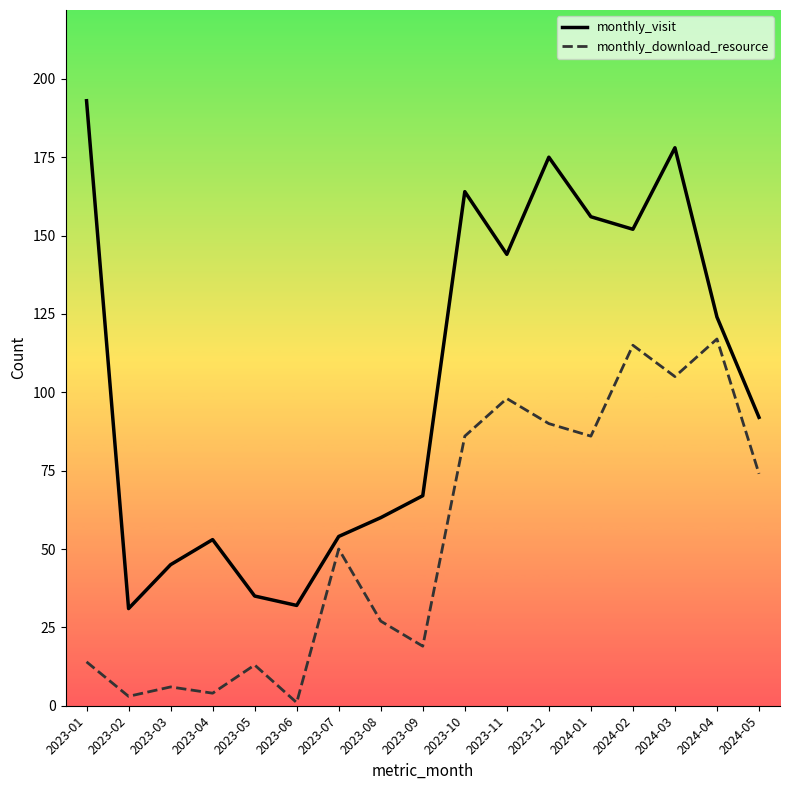

Reading right to left, what are all the values shown in this chart?

monthly_visit: 2024-05=92	2024-04=124	2024-03=178	2024-02=152	2024-01=156	2023-12=175	2023-11=144	2023-10=164	2023-09=67	2023-08=60	2023-07=54	2023-06=32	2023-05=35	2023-04=53	2023-03=45	2023-02=31	2023-01=193
monthly_download_resource: 2024-05=74	2024-04=117	2024-03=105	2024-02=115	2024-01=86	2023-12=90	2023-11=98	2023-10=86	2023-09=19	2023-08=27	2023-07=50	2023-06=1	2023-05=13	2023-04=4	2023-03=6	2023-02=3	2023-01=14